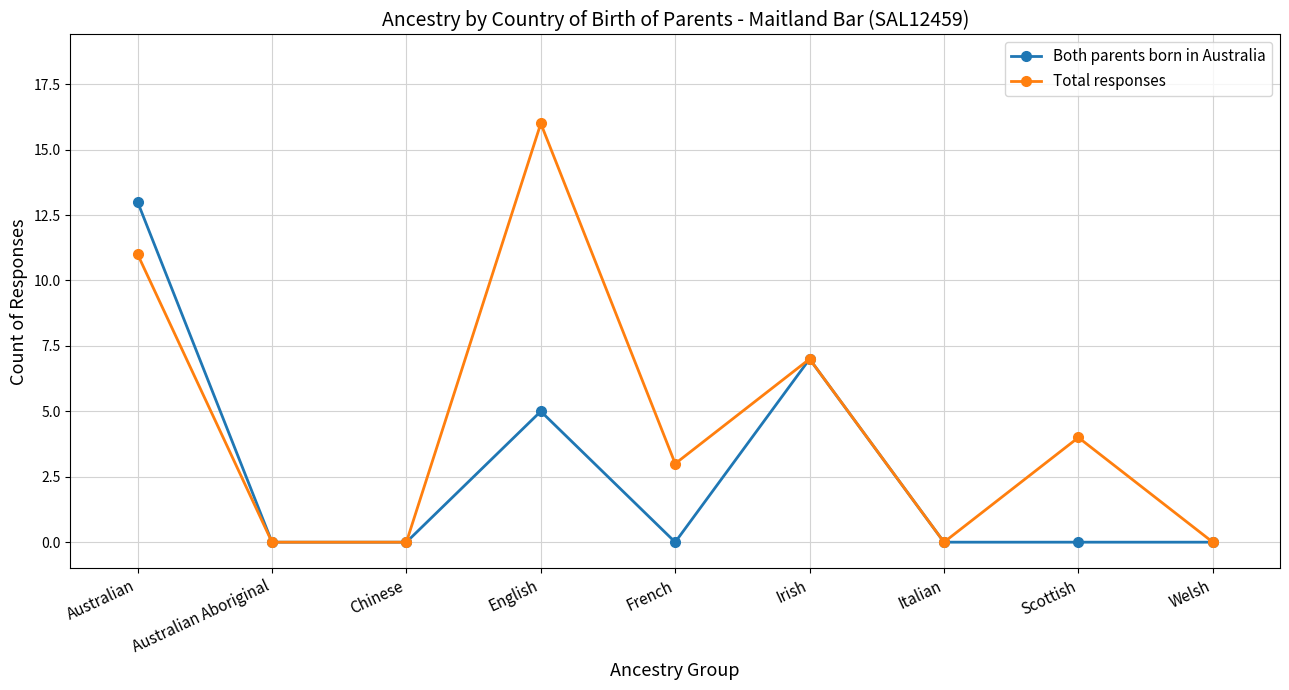

The value of Total responses at Scottish is 1. True or false?

False